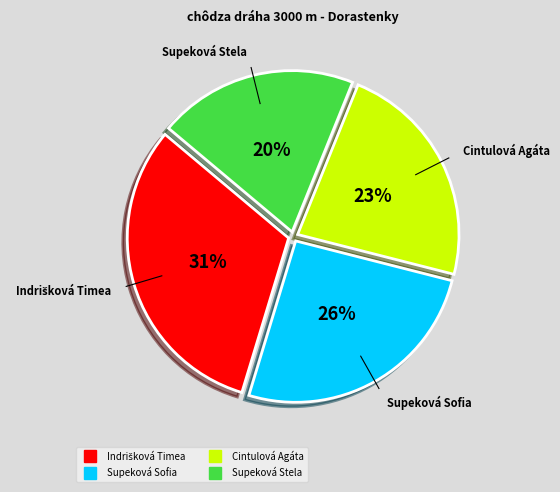

What percentage is the Supeková Sofia slice, to the nearest percent?

26%